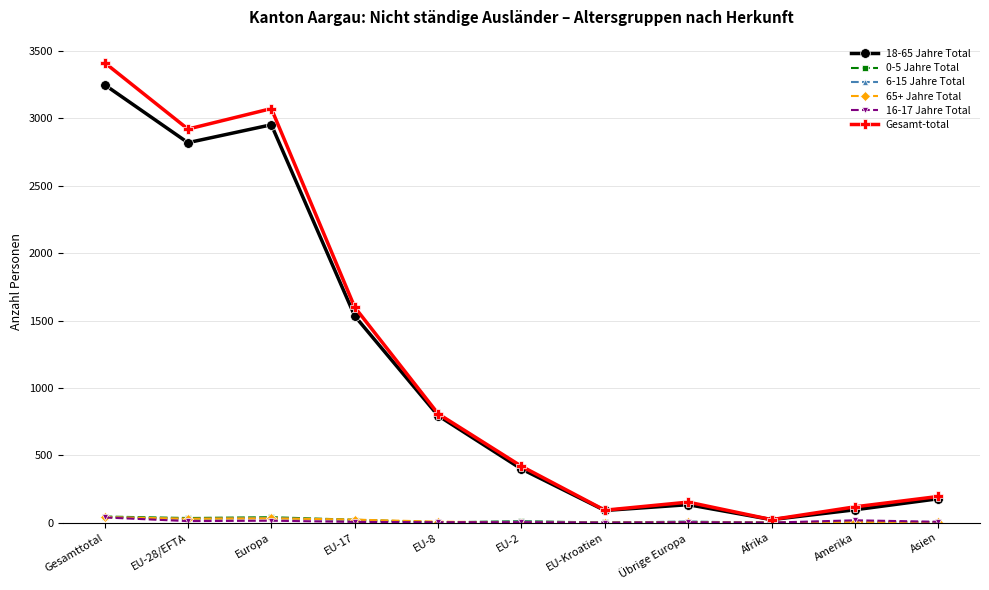

Is it true that Gesamt-total equals 3073 at Europa?

True